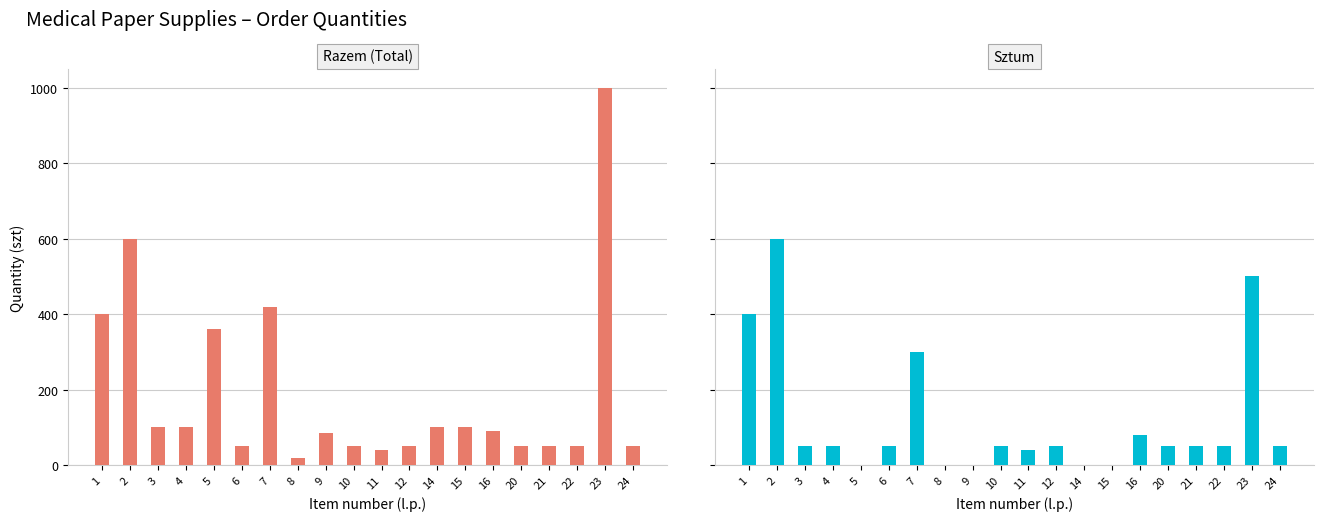

What is the average value of the Sztum series?

118